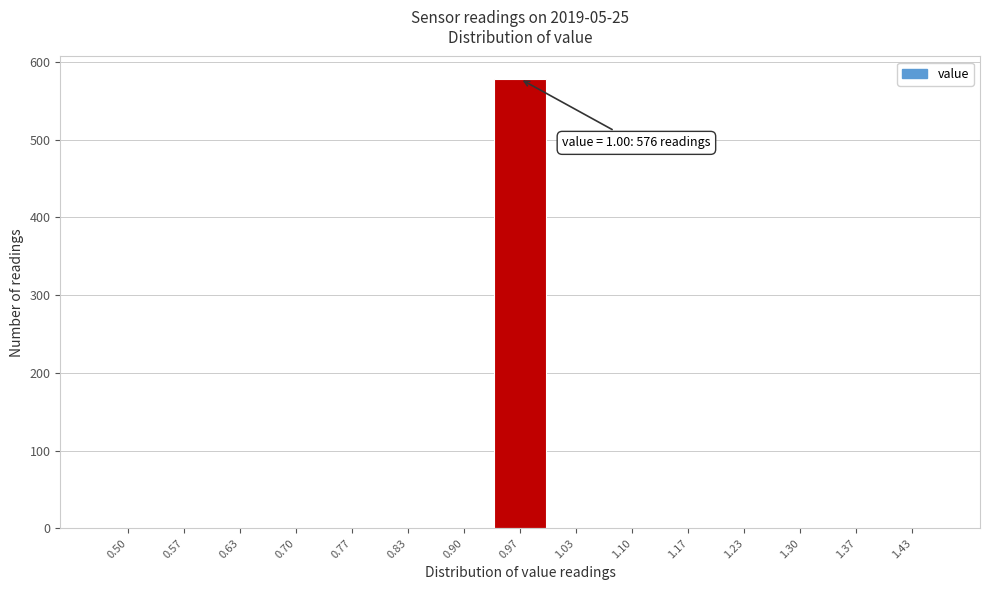

Reading left to right, extract all data points from this chart.

0.50=0	0.57=0	0.63=0	0.70=0	0.77=0	0.83=0	0.90=0	0.97=578	1.03=0	1.10=0	1.17=0	1.23=0	1.30=0	1.37=0	1.43=0